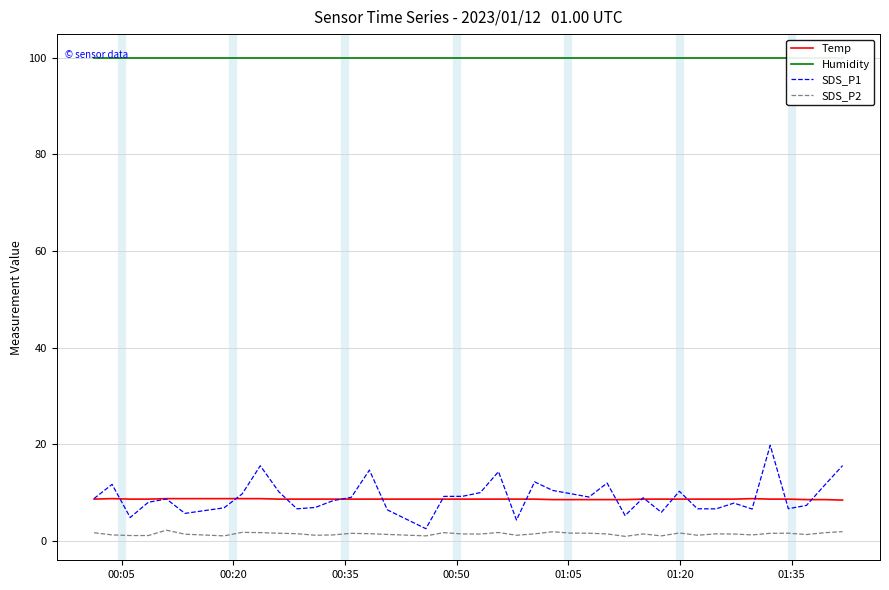

True or false: SDS_P2 and Temp intersect in this chart.

False